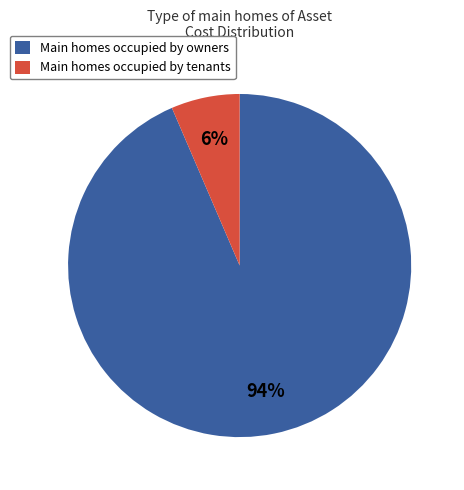

Is the sum of Main homes occupied by tenants and Main homes occupied by owners greater than half?

Yes